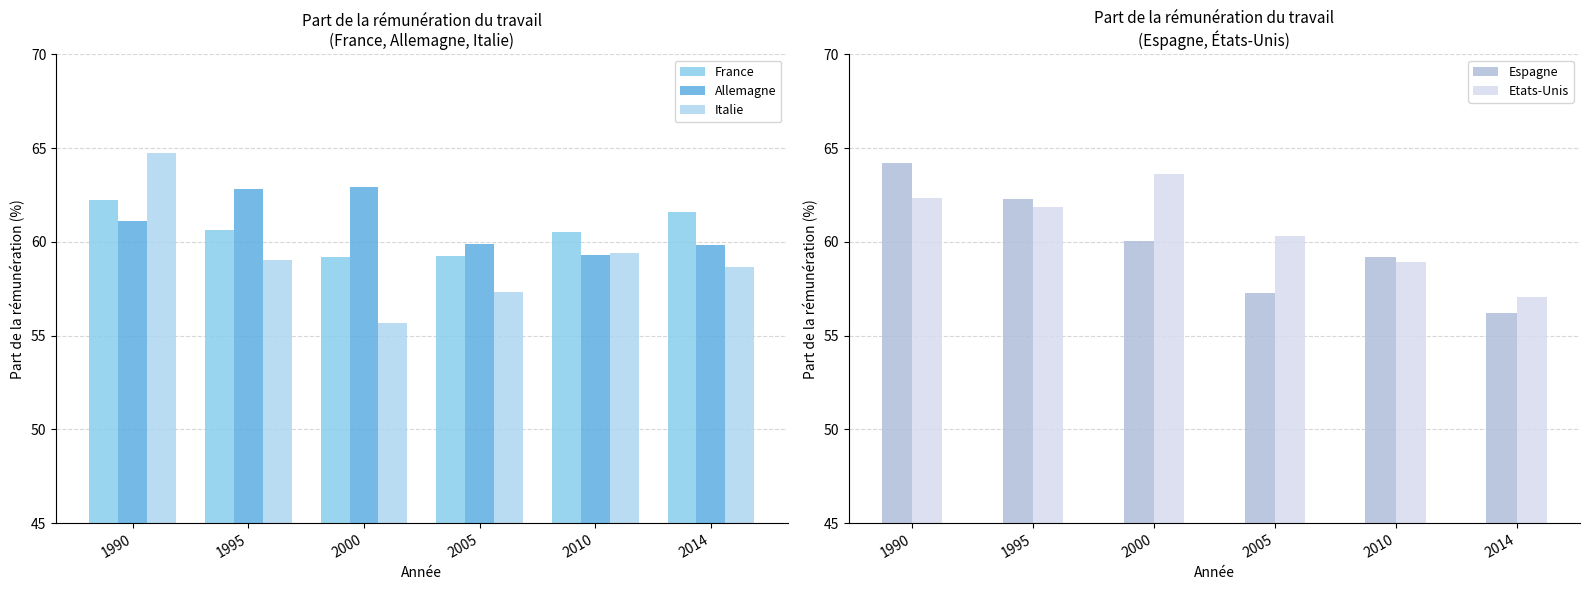

How many bars are there in total?

30